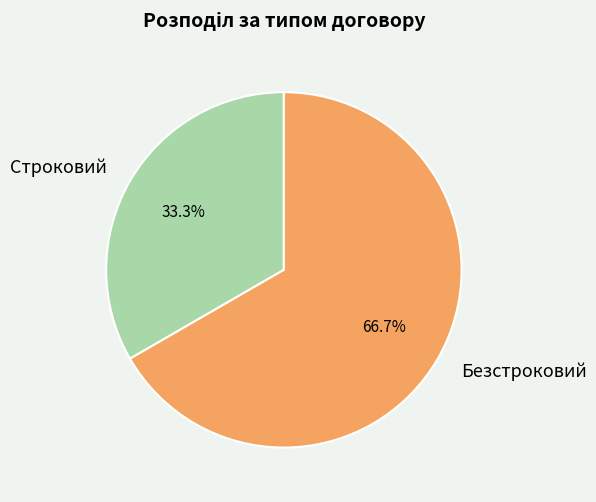

Combined, do Безстроковий and Строковий account for over 50%?

Yes